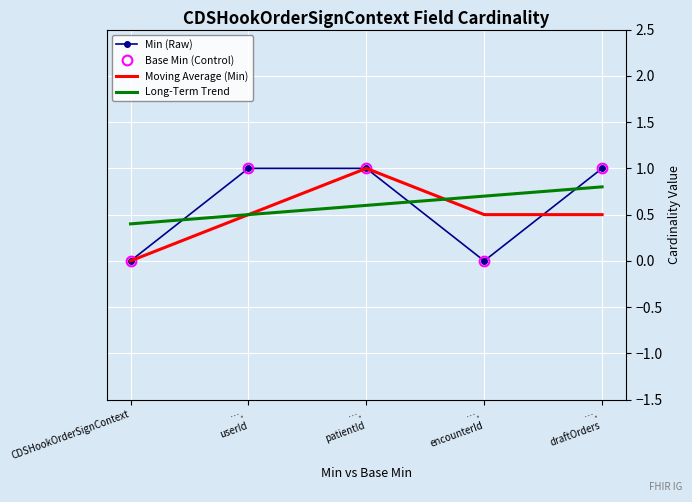

Reading right to left, extract all data points from this chart.

Min (Raw): ….
draftOrders=1.0	….
encounterId=0.0	….
patientId=1.0	….
userId=1.0	CDSHookOrderSignContext=0.0
Base Min (Control): ….
draftOrders=1.0	….
encounterId=0.0	….
patientId=1.0	….
userId=1.0	CDSHookOrderSignContext=0.0
Moving Average (Min): ….
draftOrders=0.5	….
encounterId=0.5	….
patientId=1.0	….
userId=0.5	CDSHookOrderSignContext=0.0
Long-Term Trend: ….
draftOrders=0.8	….
encounterId=0.7	….
patientId=0.6	….
userId=0.5	CDSHookOrderSignContext=0.4